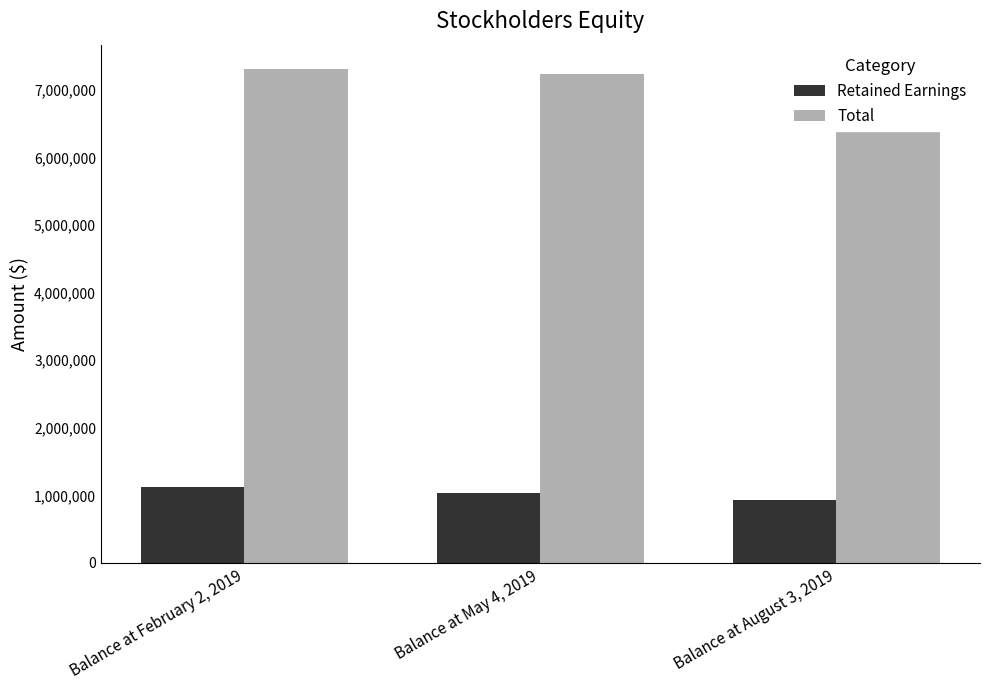

At how many categories does at least one series exceed 3201571?

3